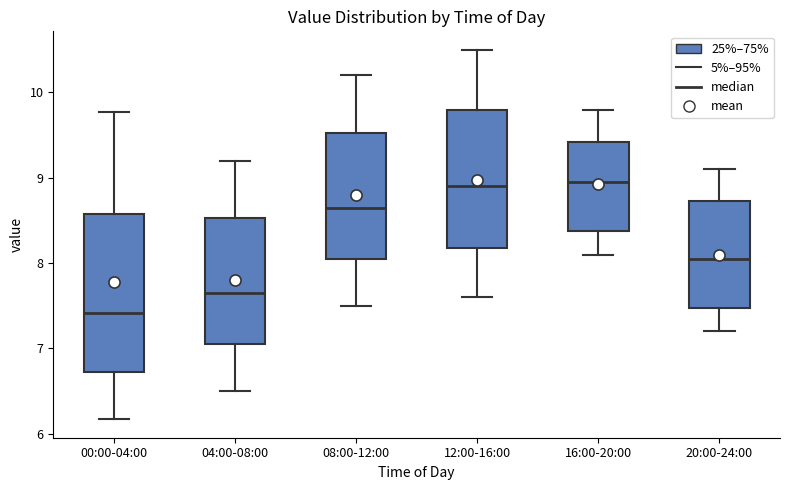

Comparing the boxes themselves (not the whiskers), which one is the tallest?

00:00-04:00